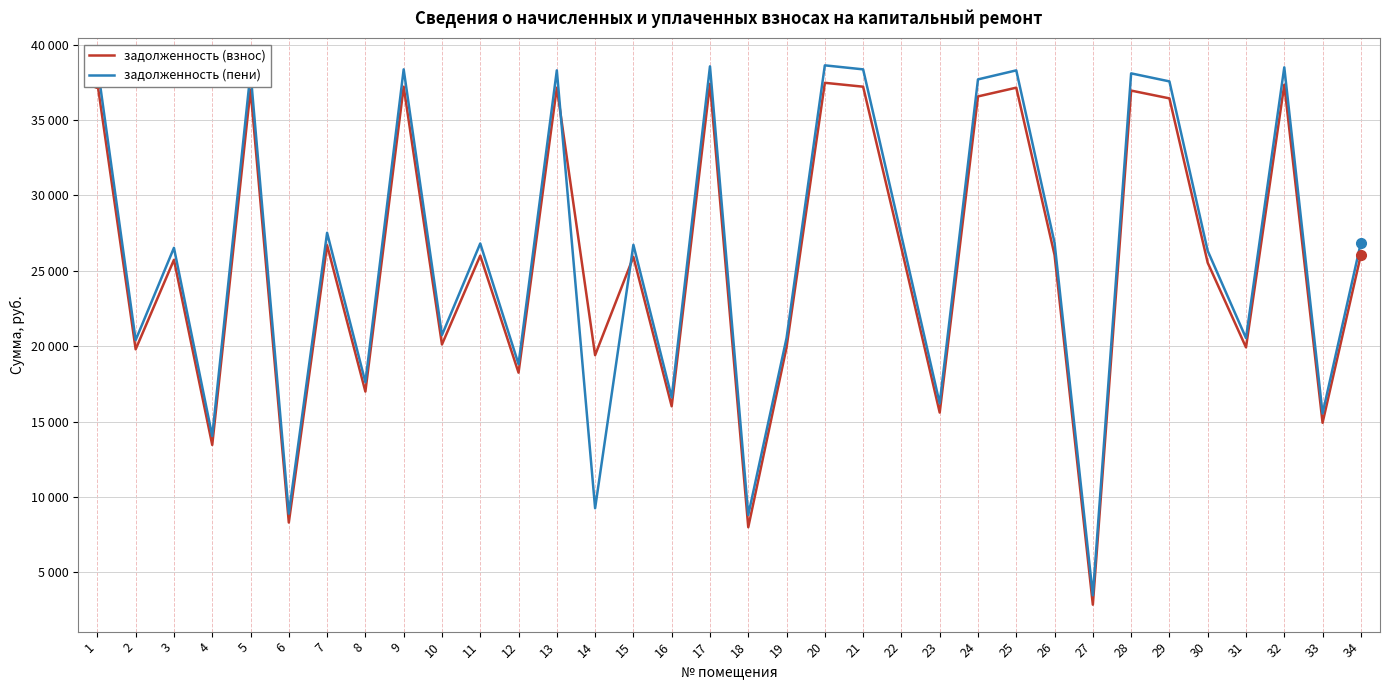

Rank the series by their maximum value, from lowest to highest.

задолженность (взнос), задолженность (пени)